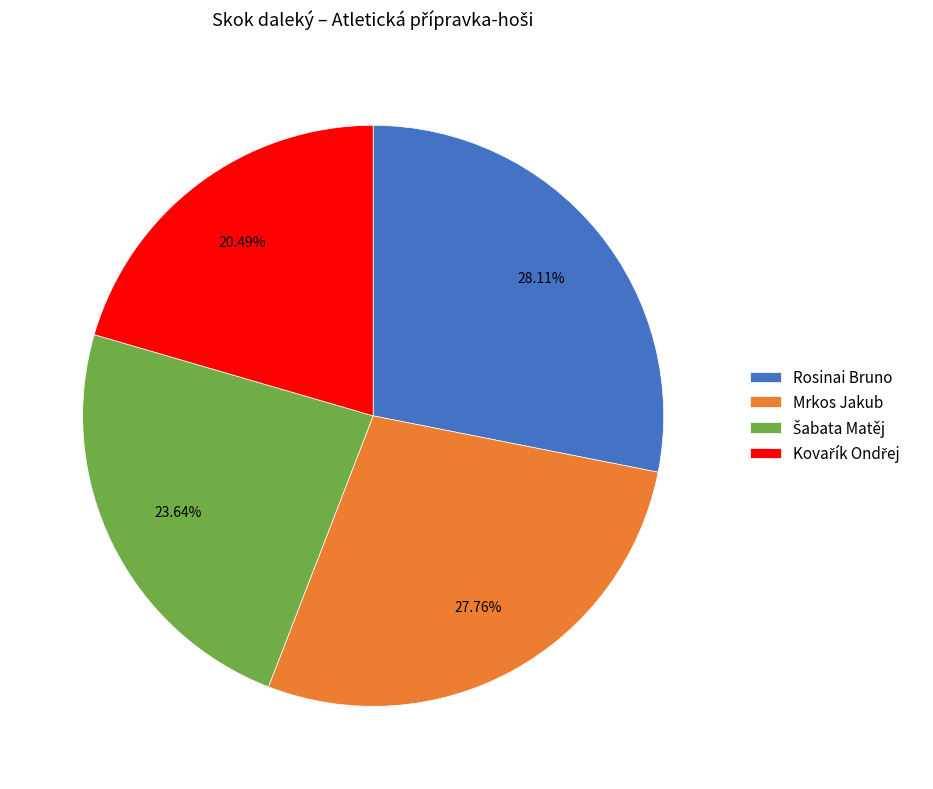

How many slices are in this pie chart?

4